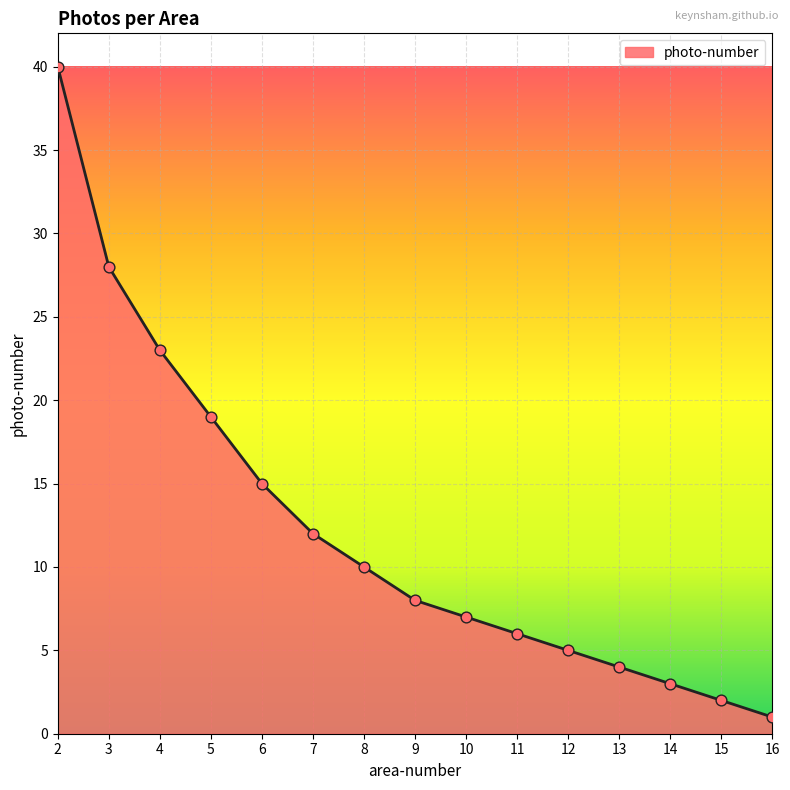

What is the ratio of the value at 8 to the value at 6?

0.7